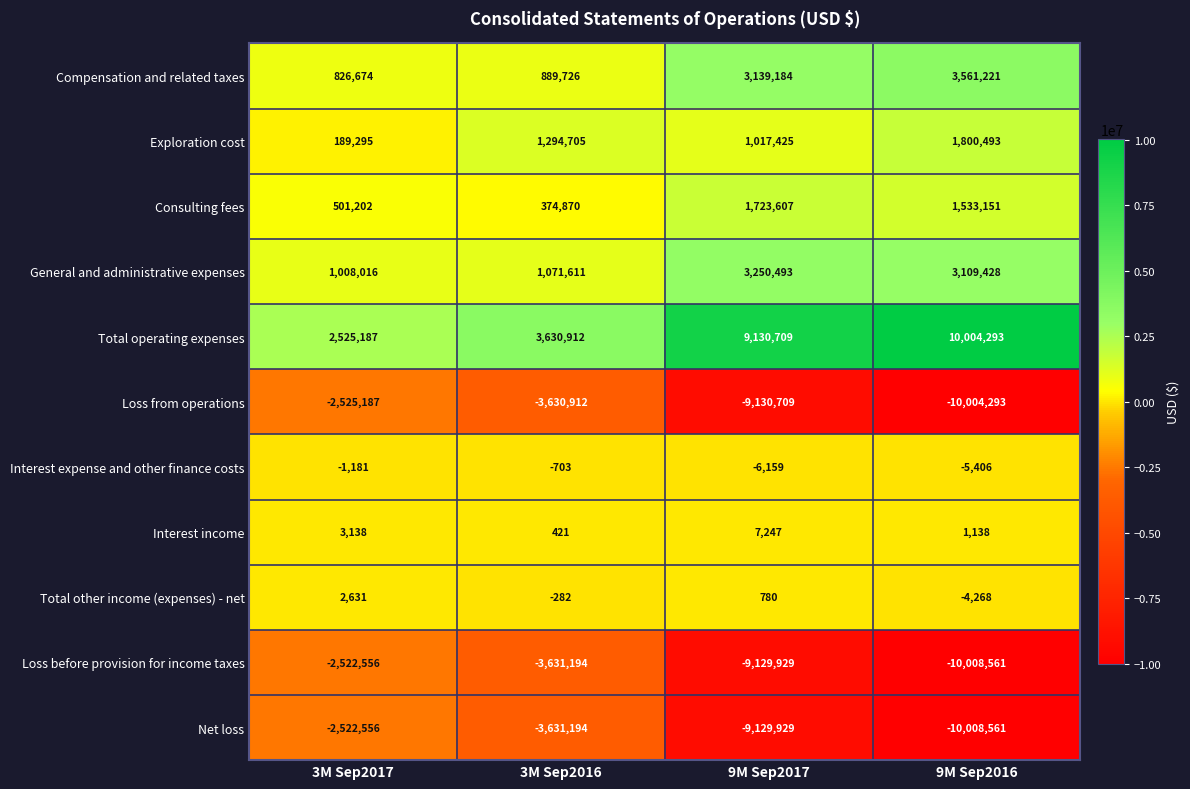

At which category is the sum across all series the highest?

3M Sep2017